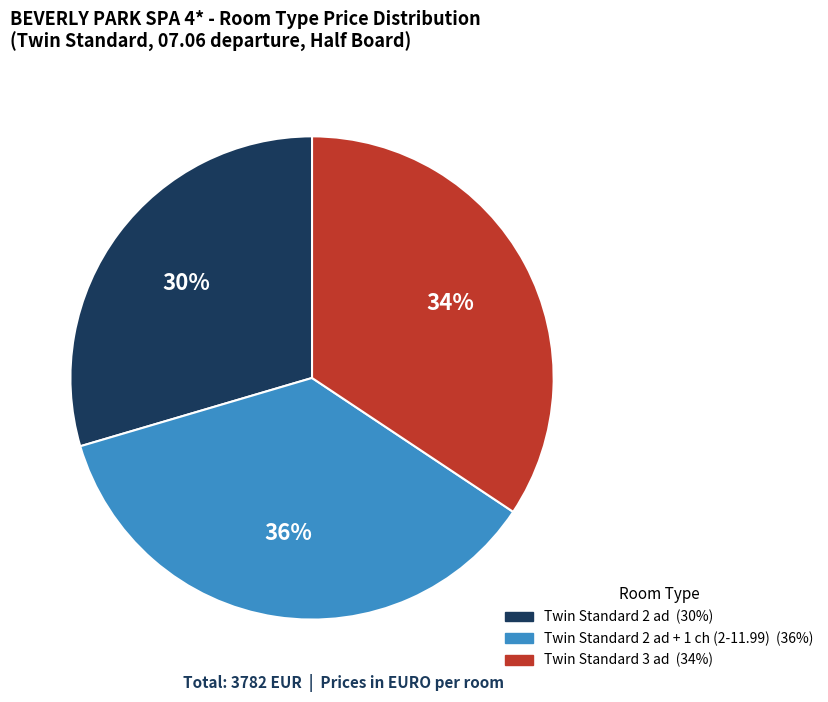

To the nearest percent, what is the average slice percentage?

33%